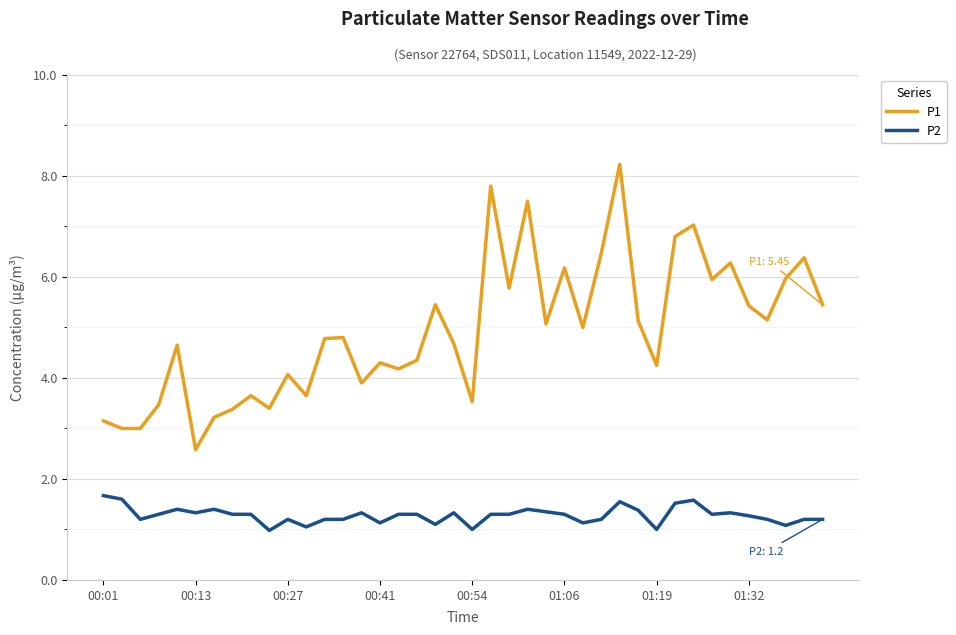

How many lines are shown in the chart?

2